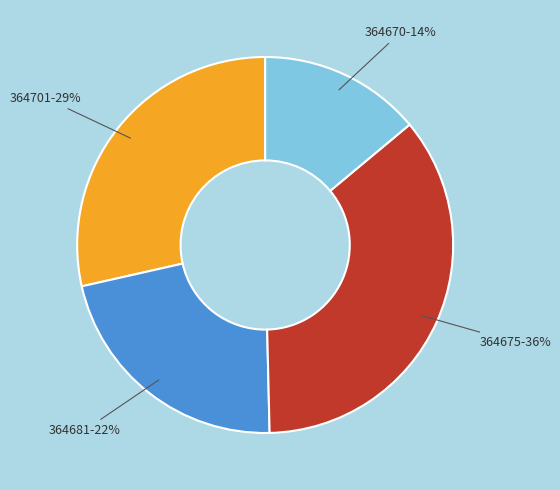

Does 364681 account for over 50% of the chart?

No